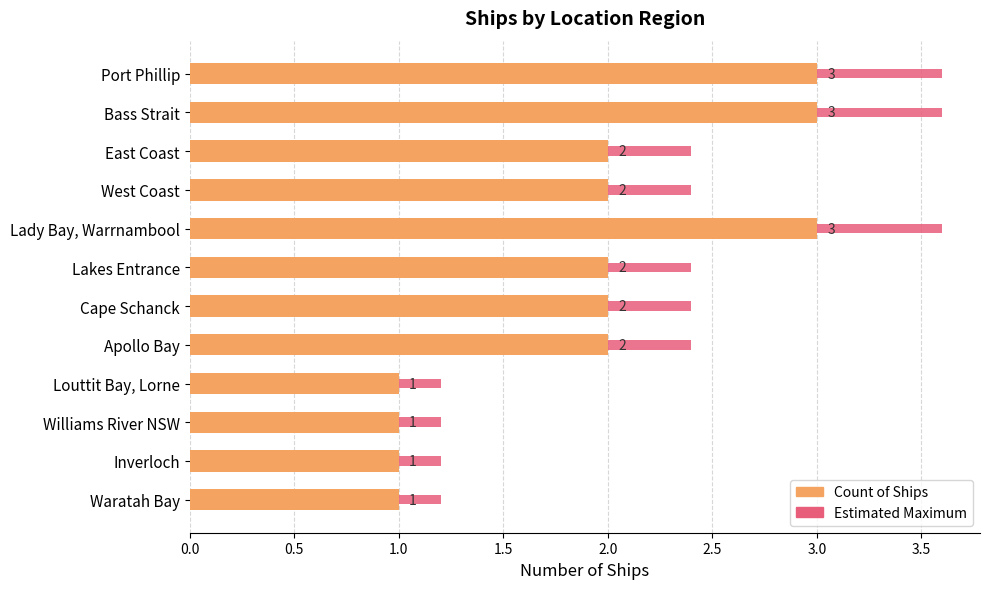

What is the value of the Count of Ships bar at the 11th from the left?

1.0